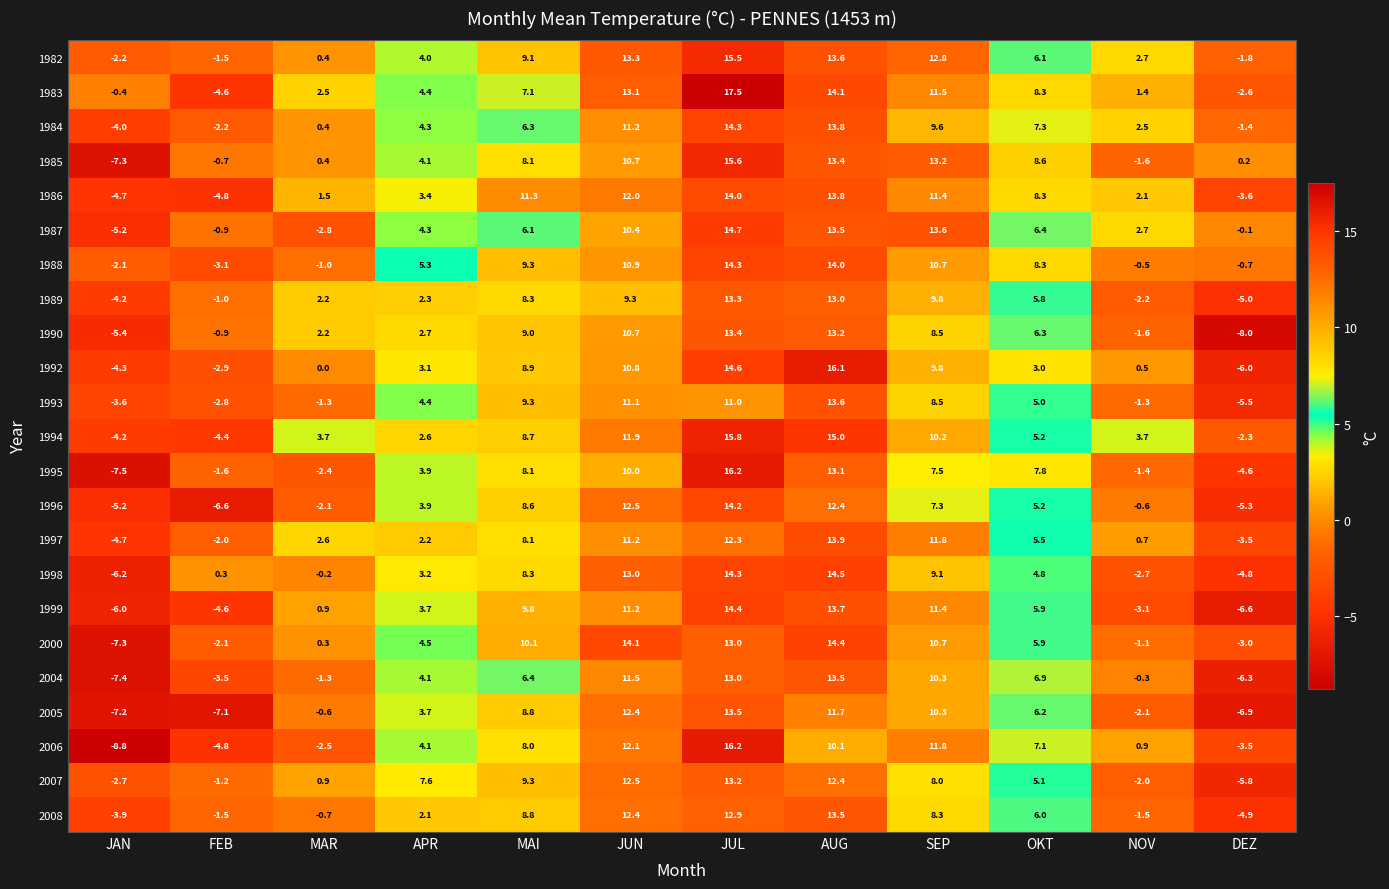

Between JAN and NOV, which series saw the biggest shift?

2006